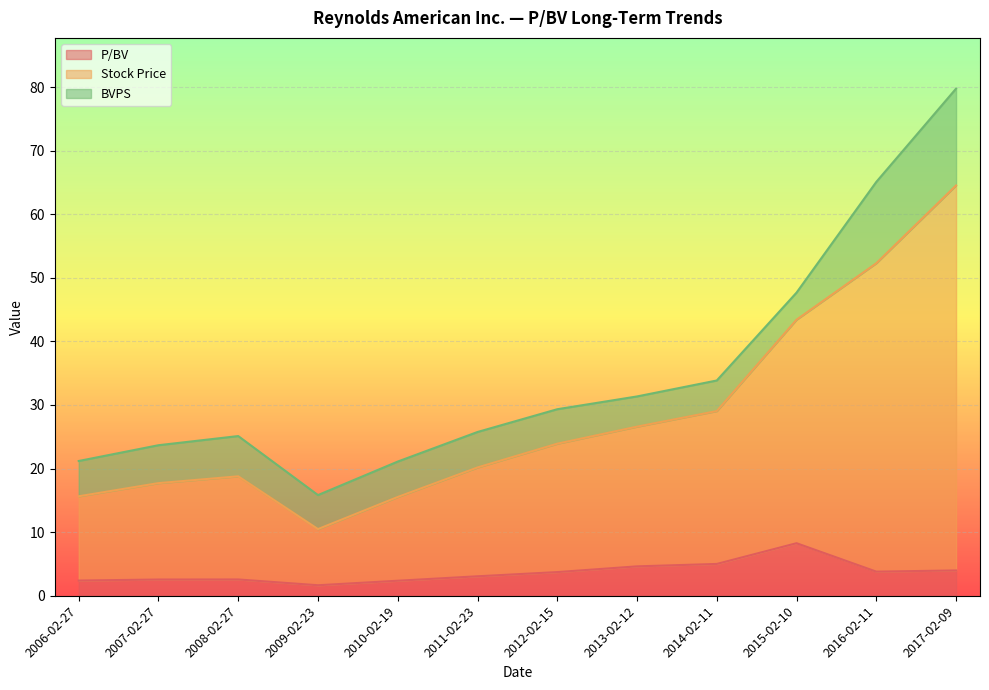

At which label does P/BV reach its peak?

2015-02-10